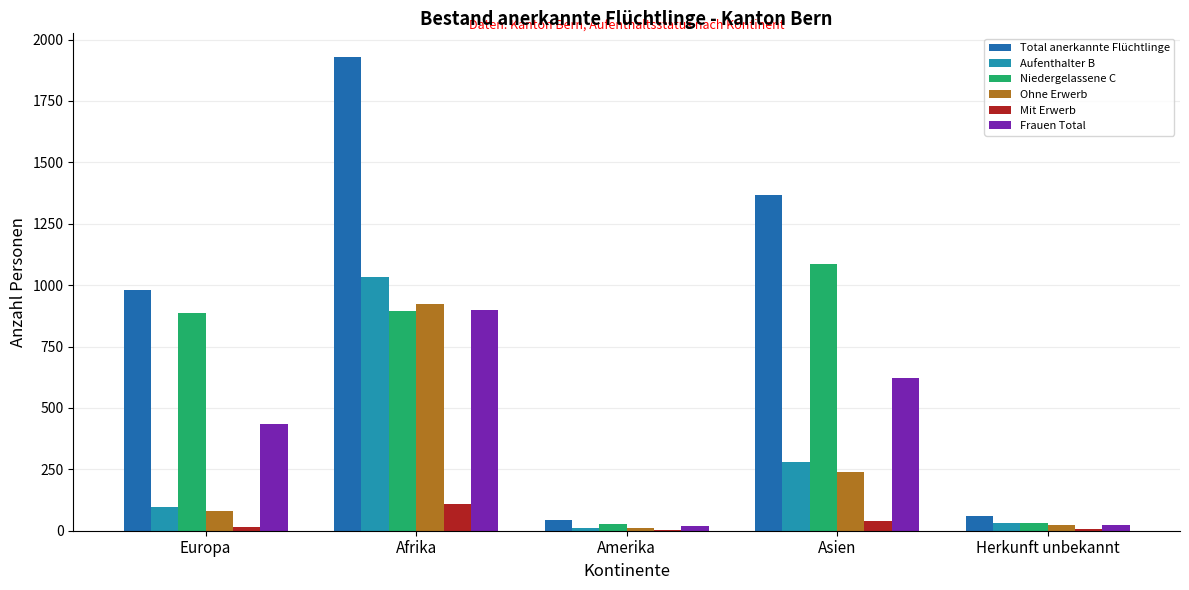

How many distinct data groups are displayed?

6